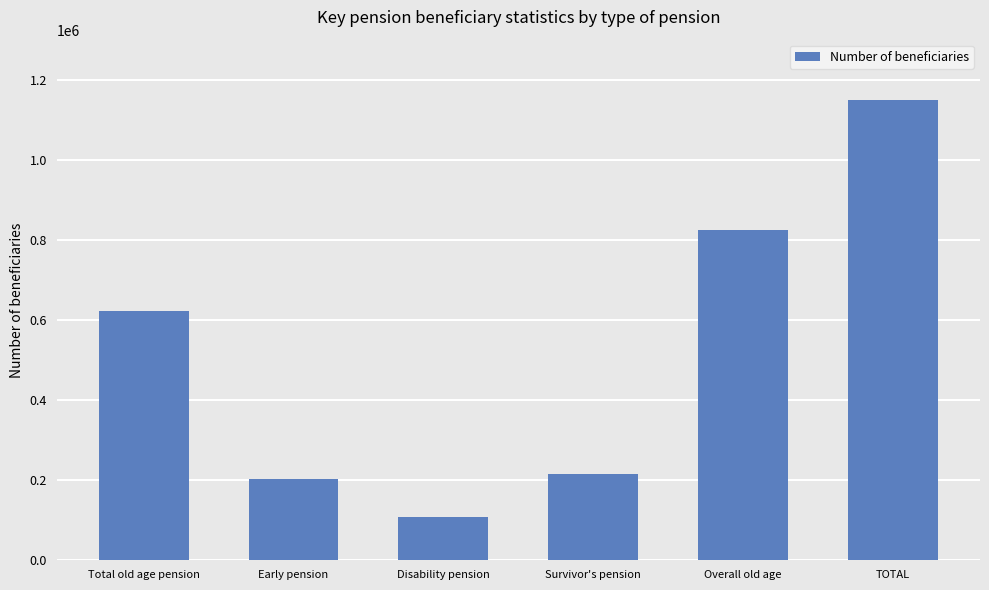

Read the value at TOTAL, to the nearest 50.

1150500